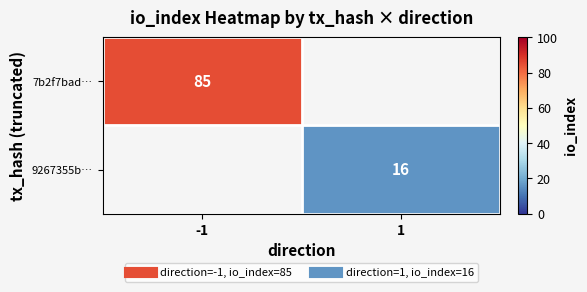

The 9267355b… series shows 28.1 at 1. True or false?

False